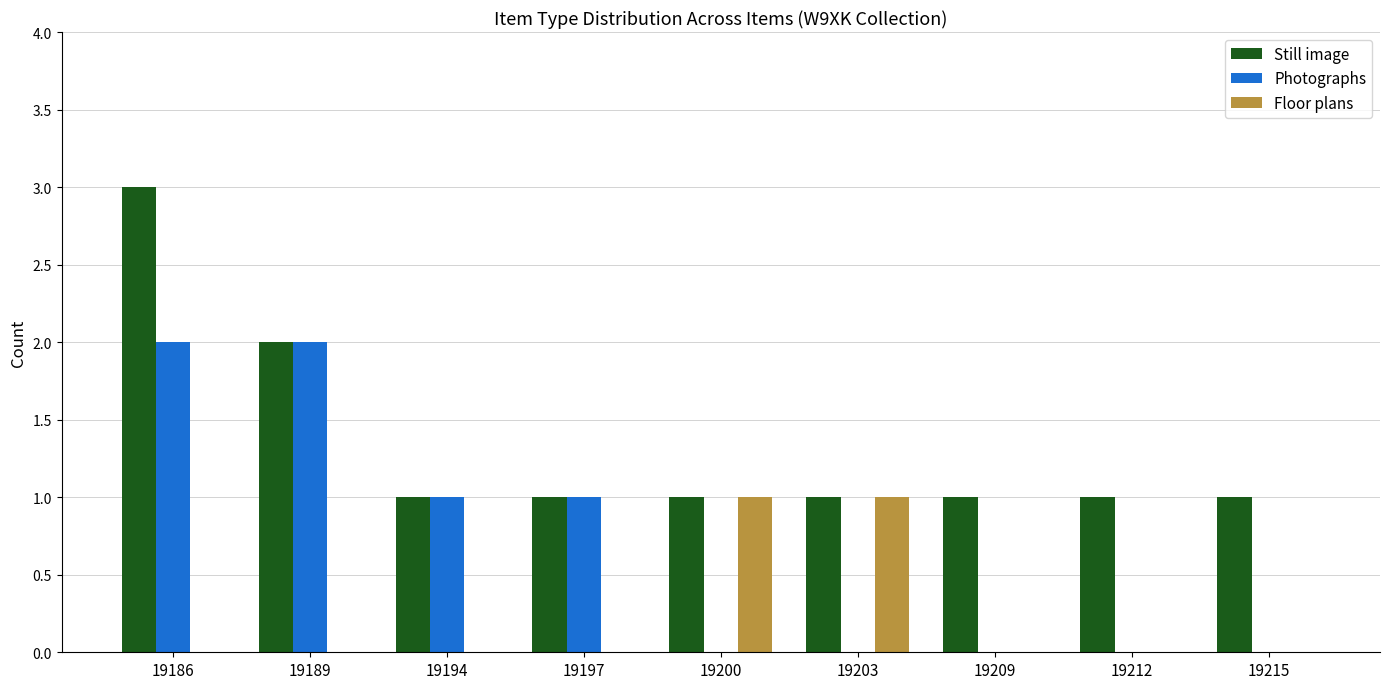

Reading right to left, what are all the values shown in this chart?

Still image: 19215=1	19212=1	19209=1	19203=1	19200=1	19197=1	19194=1	19189=2	19186=3
Photographs: 19215=0	19212=0	19209=0	19203=0	19200=0	19197=1	19194=1	19189=2	19186=2
Floor plans: 19215=0	19212=0	19209=0	19203=1	19200=1	19197=0	19194=0	19189=0	19186=0